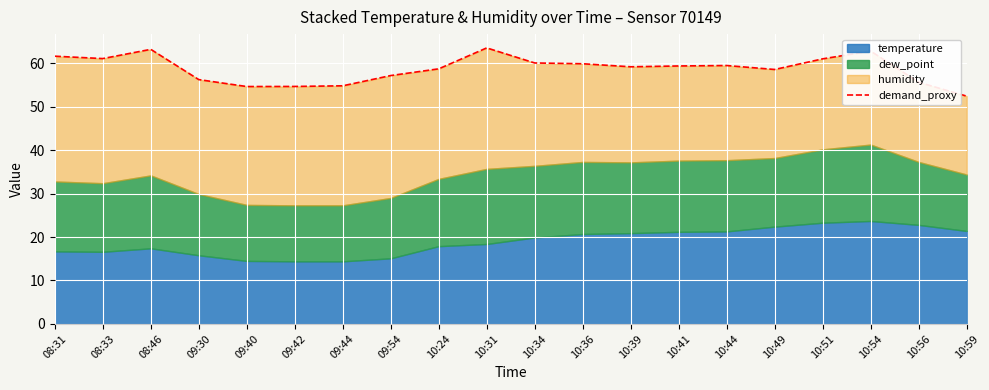

What is the value of the 16th point from the left?

58.6